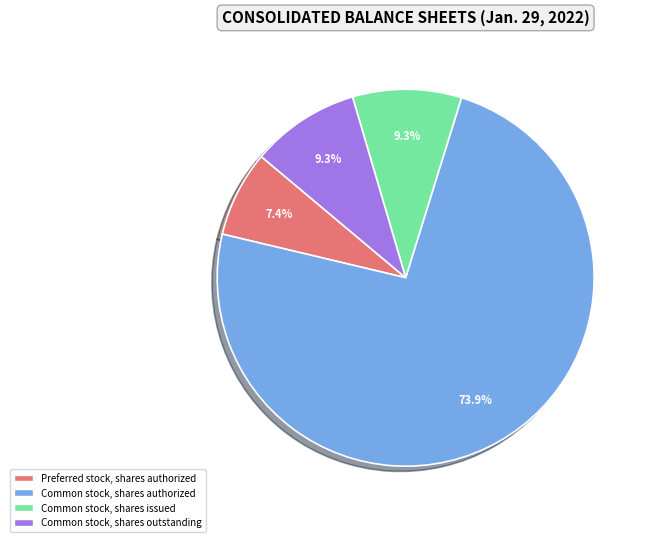

Which has a higher value, Preferred stock, shares authorized or Common stock, shares outstanding?

Common stock, shares outstanding